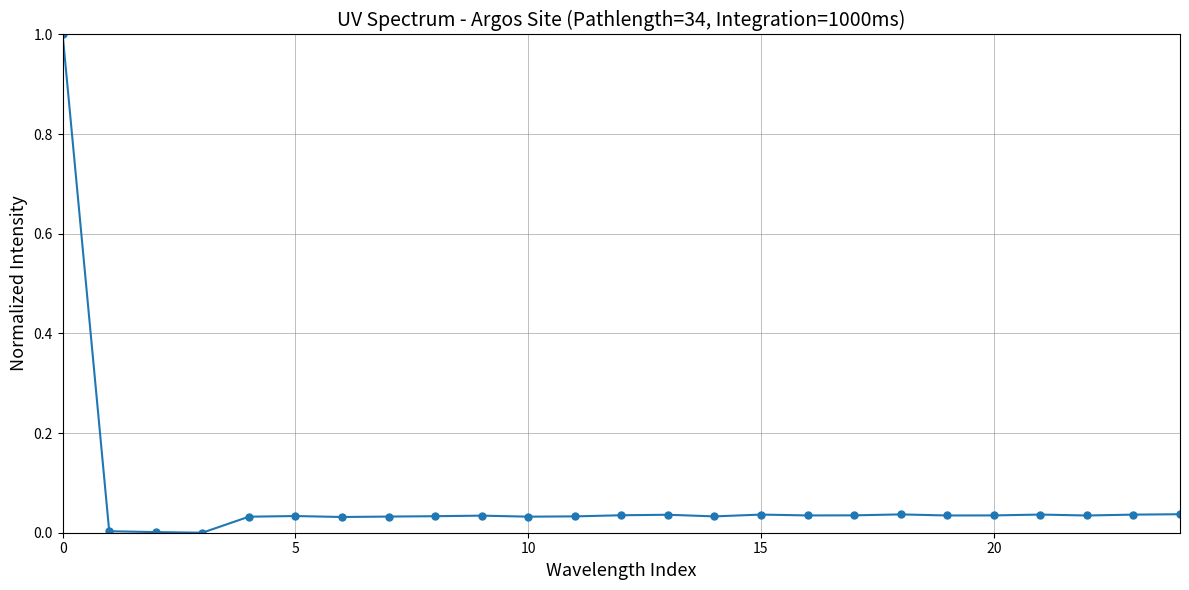

What is the maximum value shown in the chart?

1.0